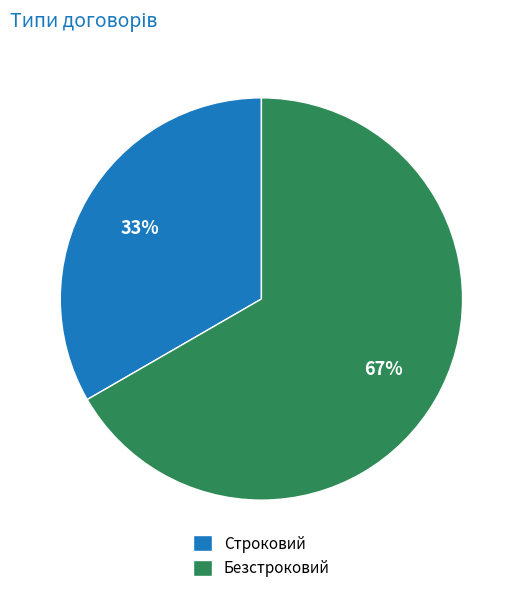

Which has a higher value, Строковий or Безстроковий?

Безстроковий